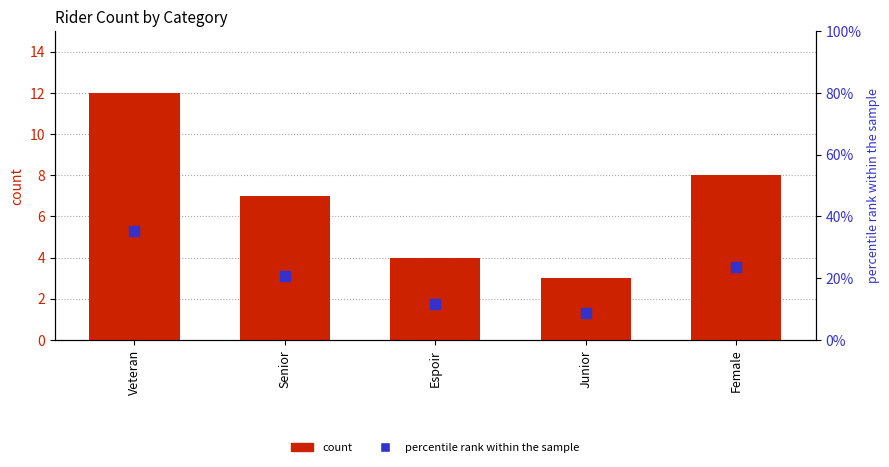

True or false: count has a value of 3.0 at Junior.

True